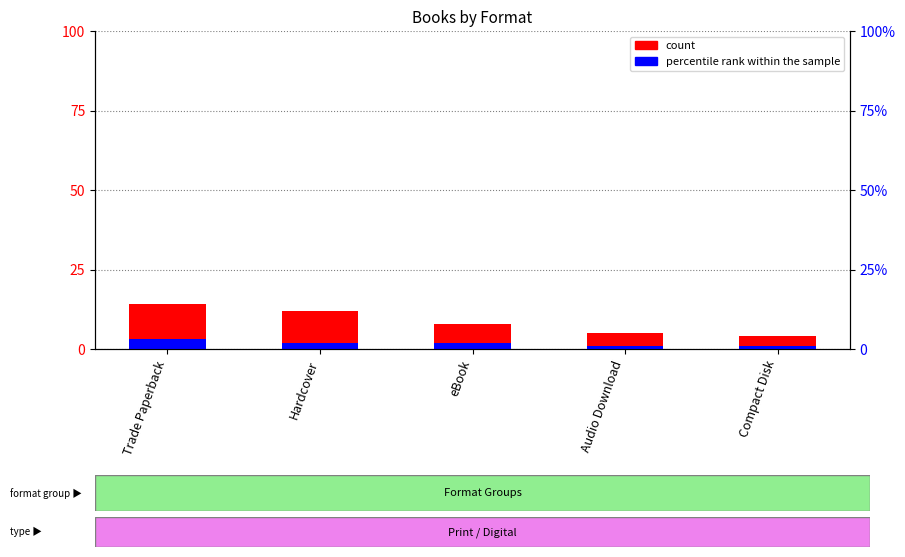

At which label does count first exceed 8?

Trade Paperback